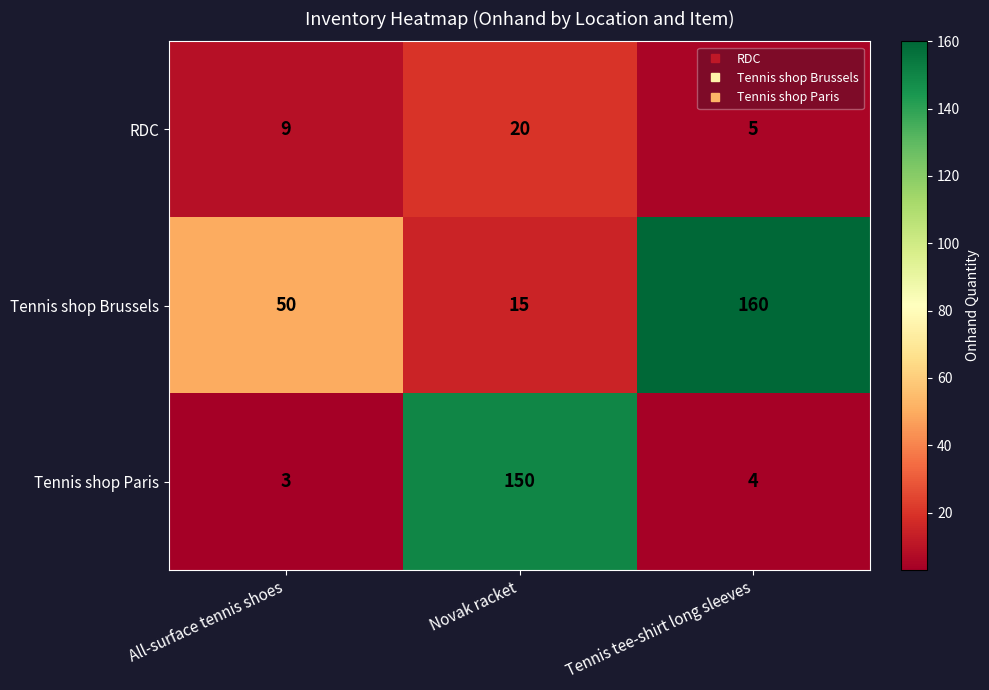

Rank the series by their average value, from lowest to highest.

RDC, Tennis shop Paris, Tennis shop Brussels